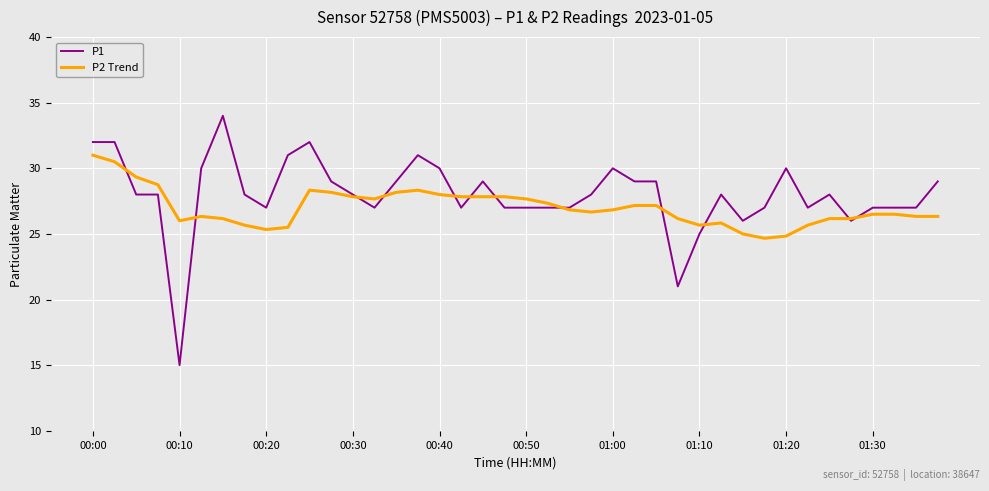

Which series has the largest range (max minus min)?

P1